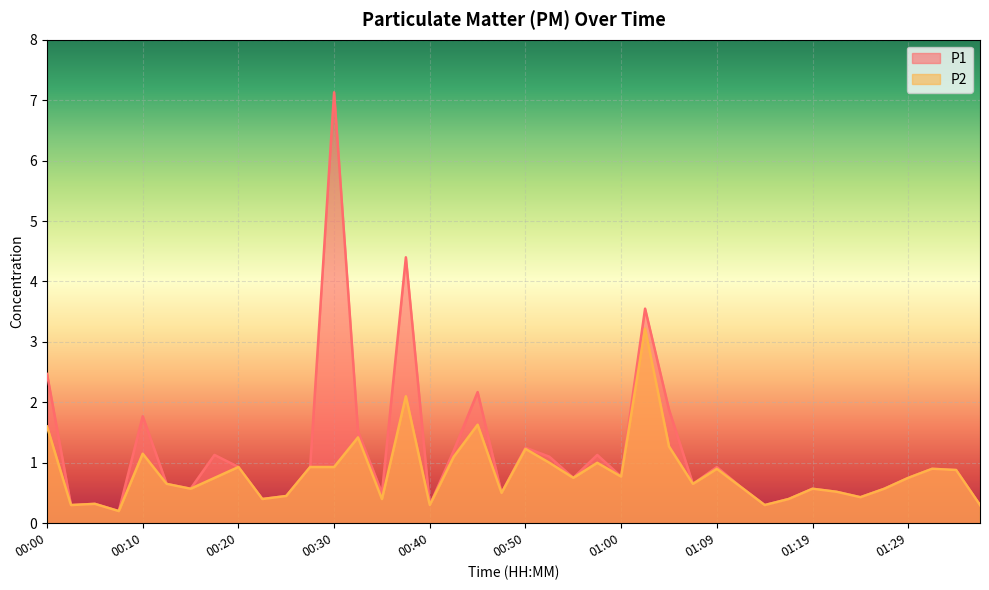

What position from the left is 00:57?

24